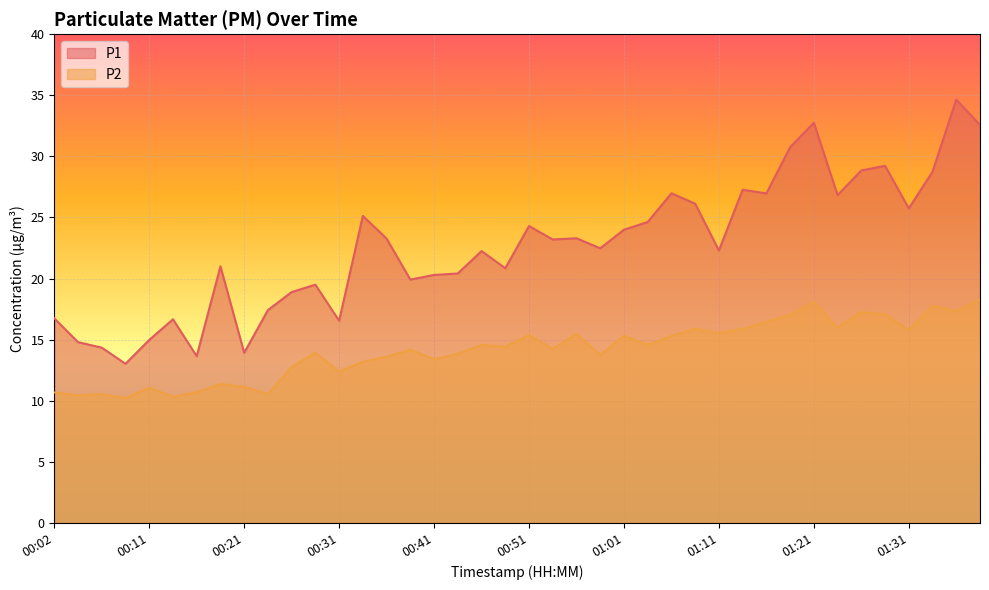

True or false: P2 and P1 intersect in this chart.

False